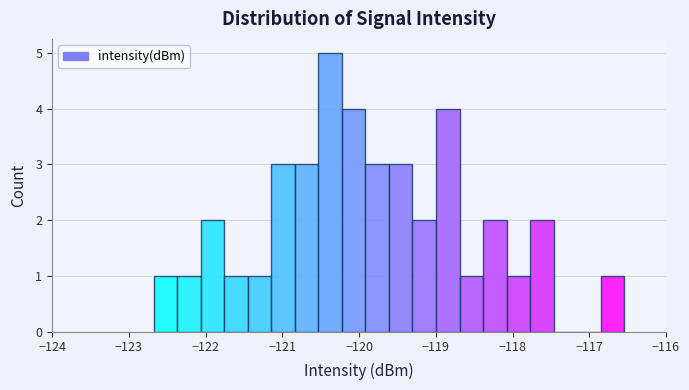

Around what value on the x-axis is the tallest bar? Give the approximate position of its centre, as read against the axis.

-120.4